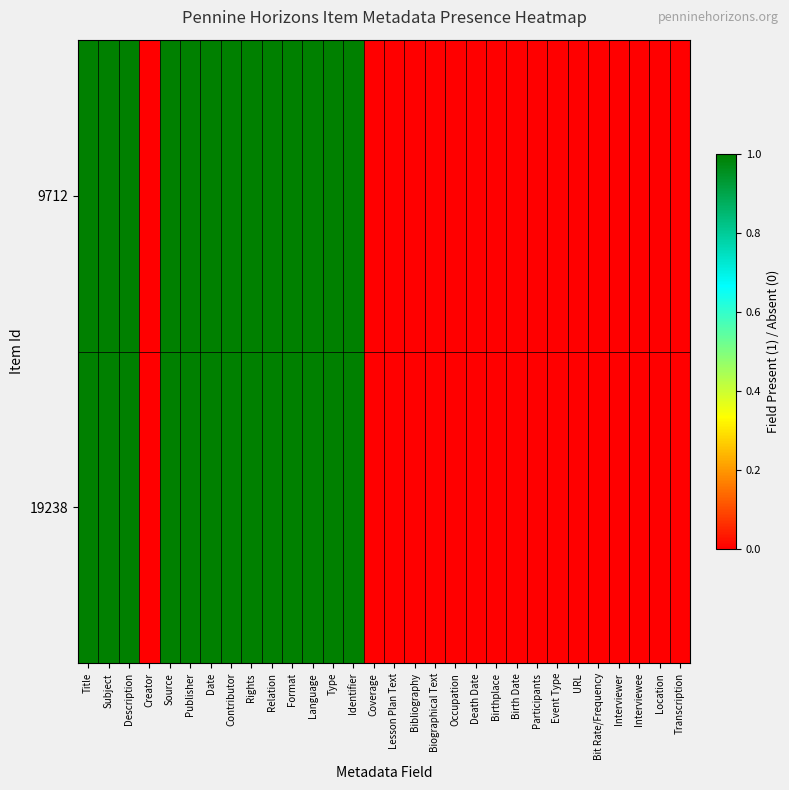

Which has a higher value, Lesson Plan Text or Coverage?

Lesson Plan Text